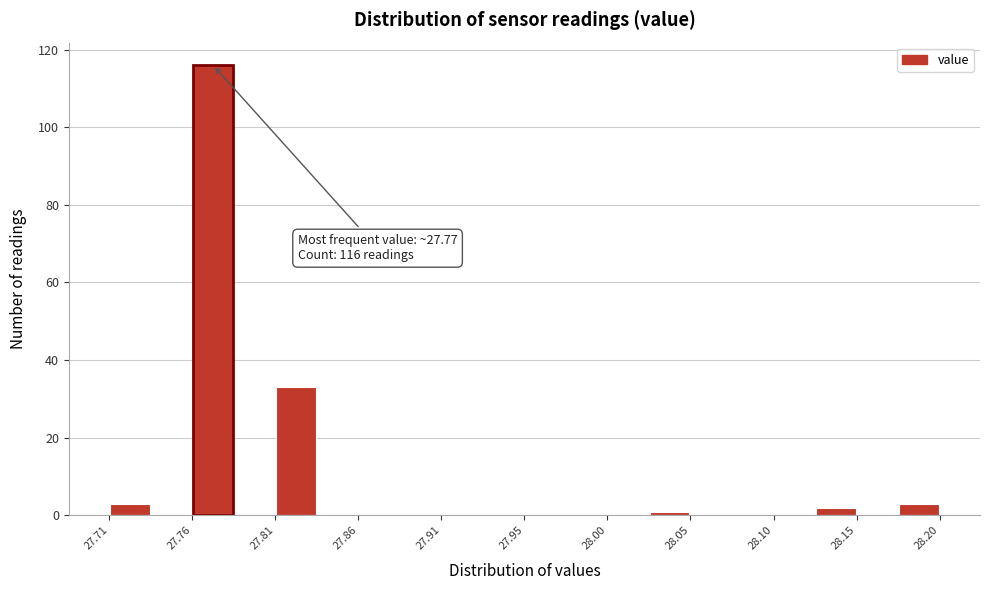

Which range on the x-axis has the tallest bar?

27.760 to 27.785